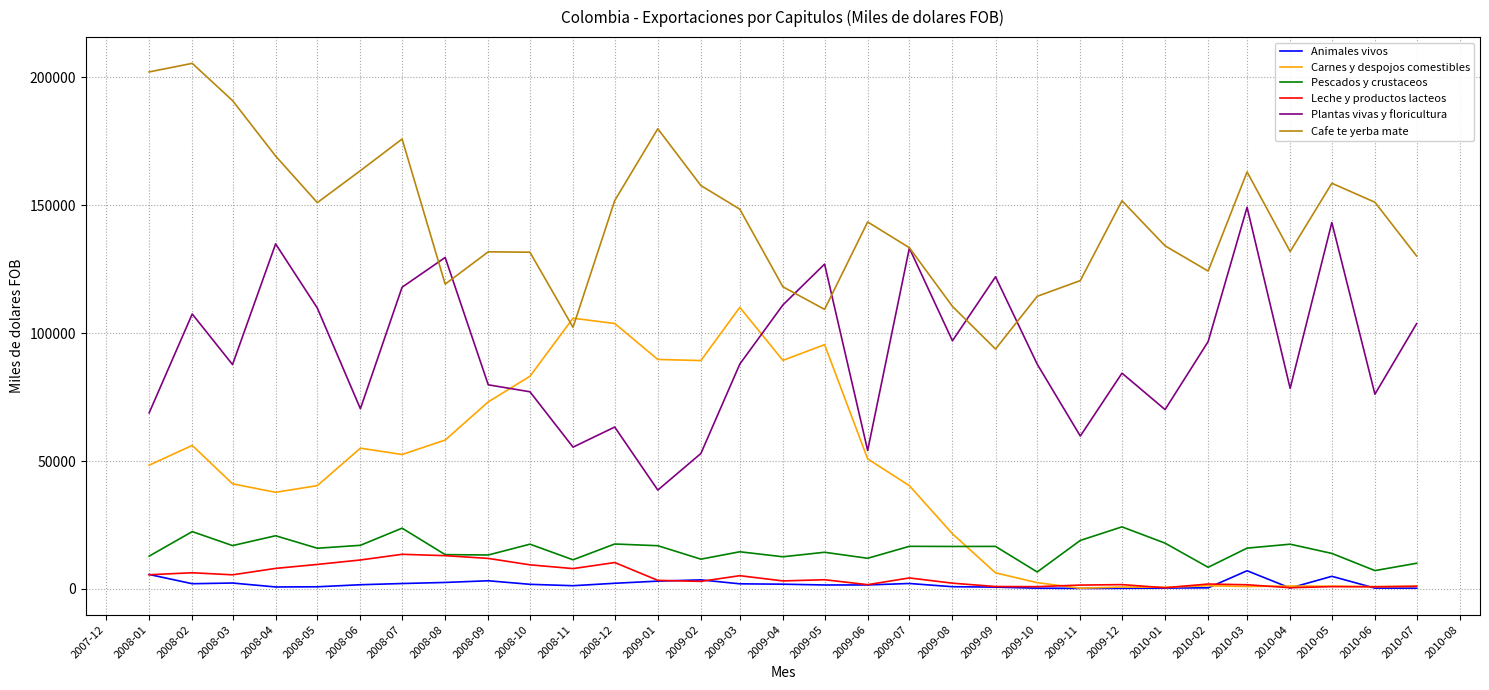

The value of Plantas vivas y floricultura at 2008-08 is 219421.0. True or false?

False